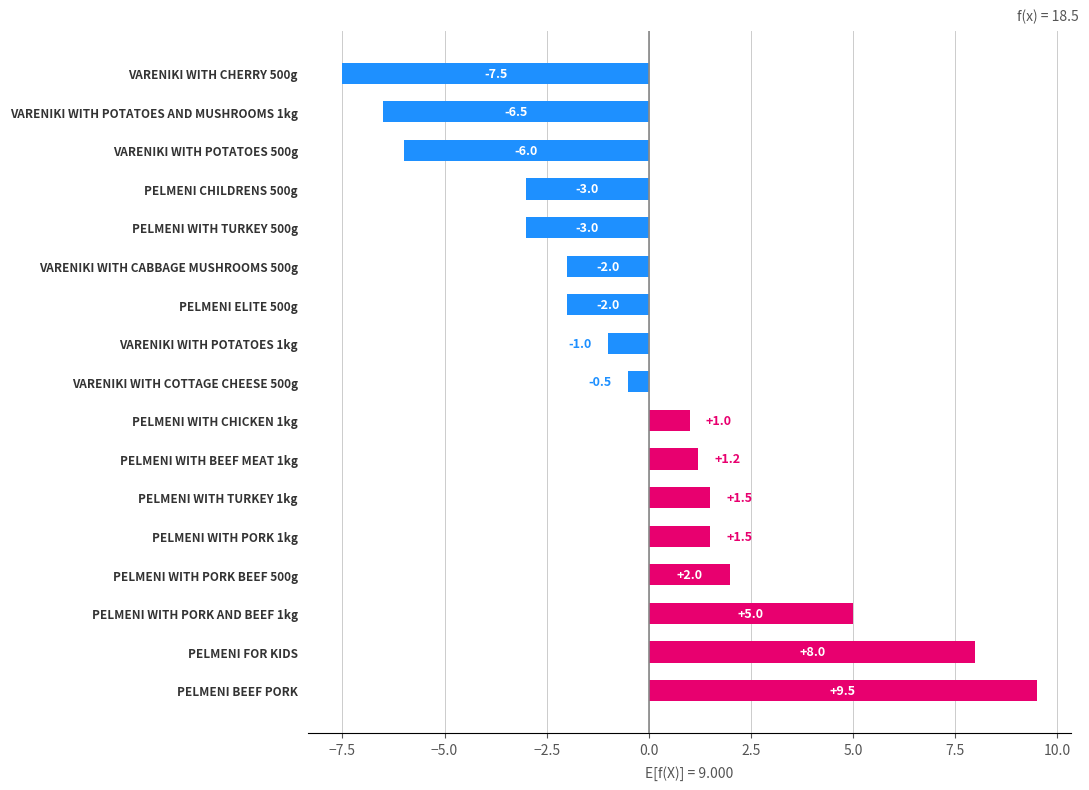

How many series are shown in this chart?

1